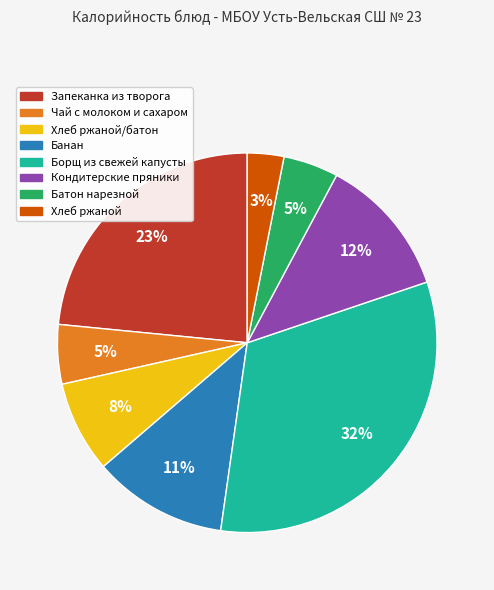

How many segments does this pie chart have?

8